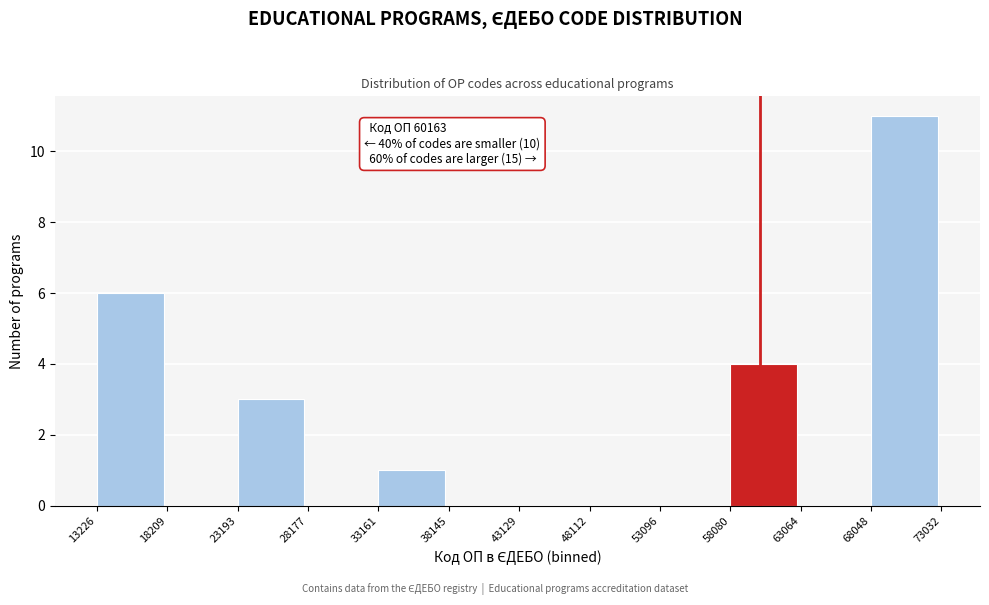

Over which range of the x-axis is the bar tallest?

68048 to 73032